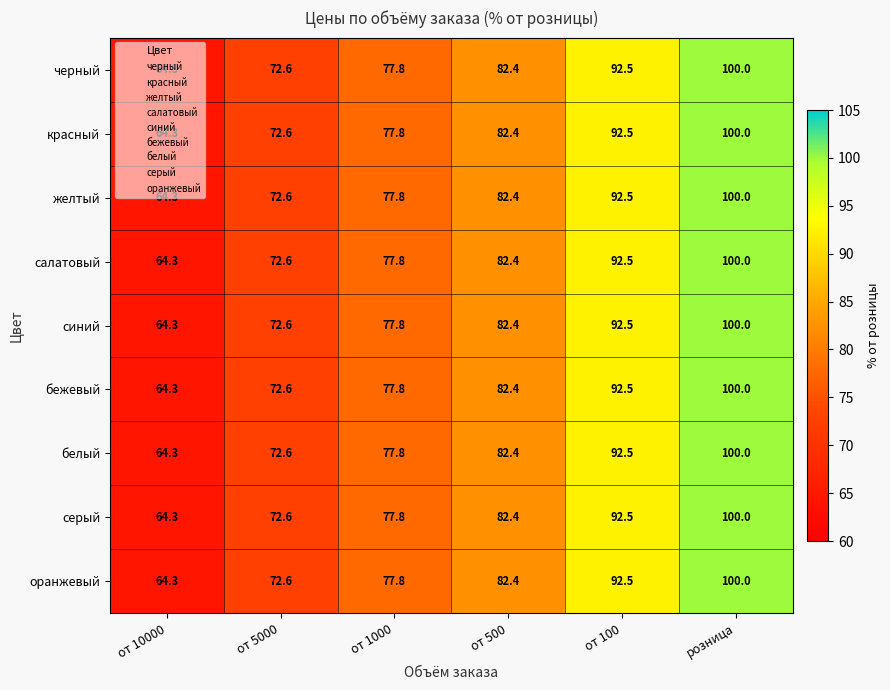

At which category is the sum across all series the highest?

розница